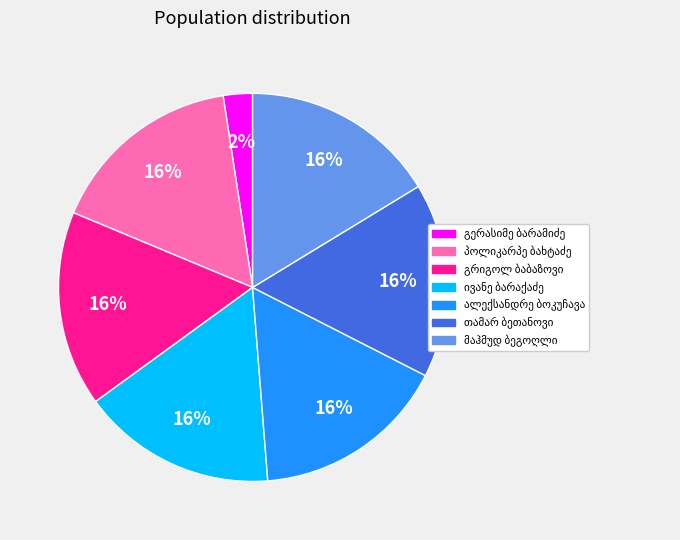

To the nearest percent, what is the average slice percentage?

14%